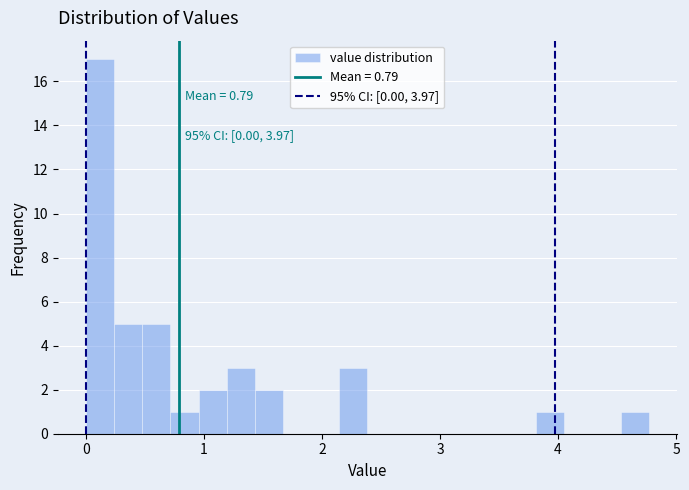

Around what value on the x-axis is the tallest bar? Give the approximate position of its centre, as read against the axis.

0.1